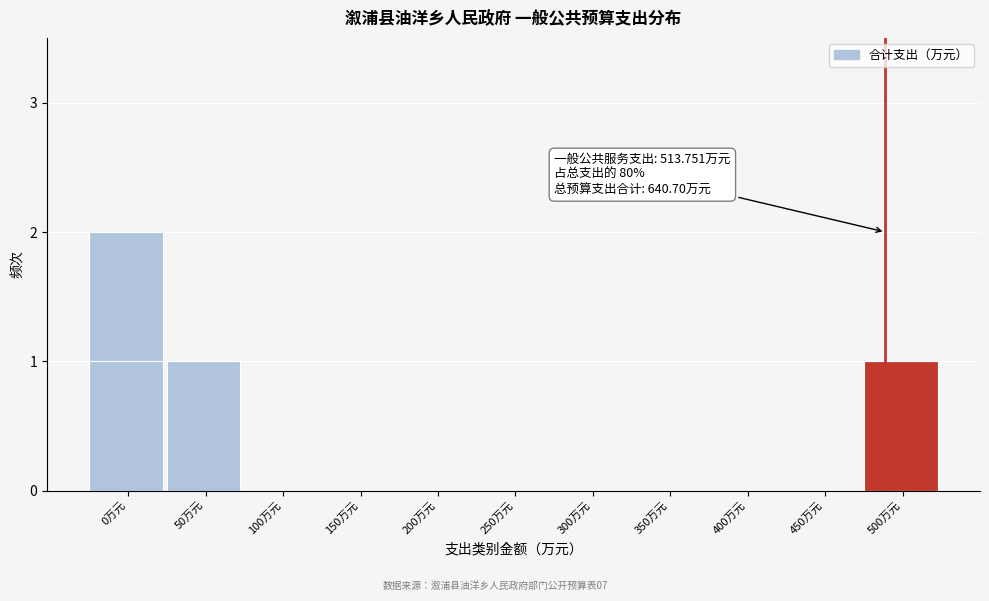

Reading right to left, list all the values displayed in this chart.

500万元=1	450万元=0	400万元=0	350万元=0	300万元=0	250万元=0	200万元=0	150万元=0	100万元=0	50万元=1	0万元=2